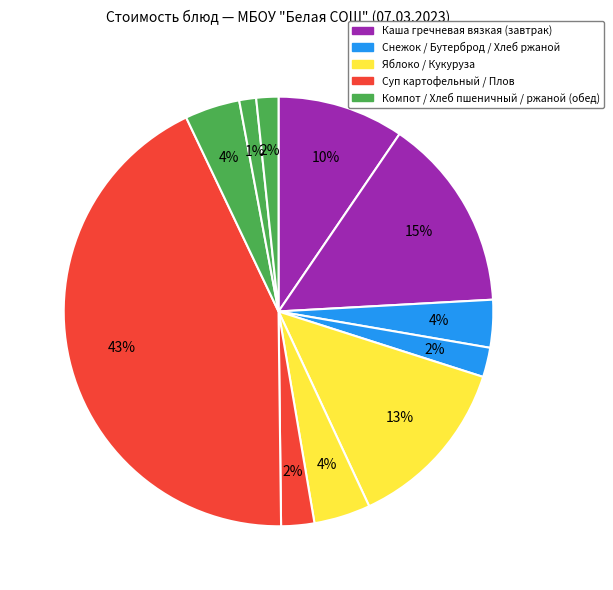

To the nearest percent, what is the difference between the largest and smallest slice percentages?

42%